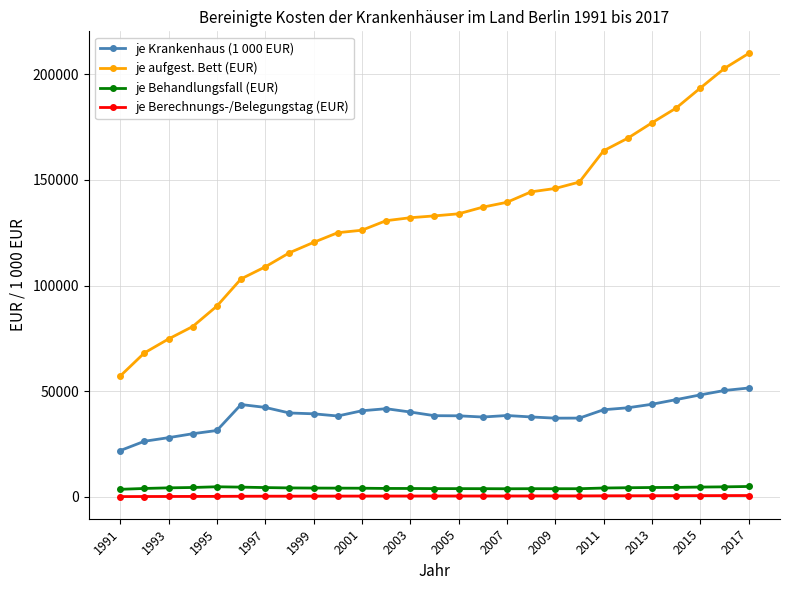

Which series has the largest total across all categories?

je aufgest. Bett (EUR)